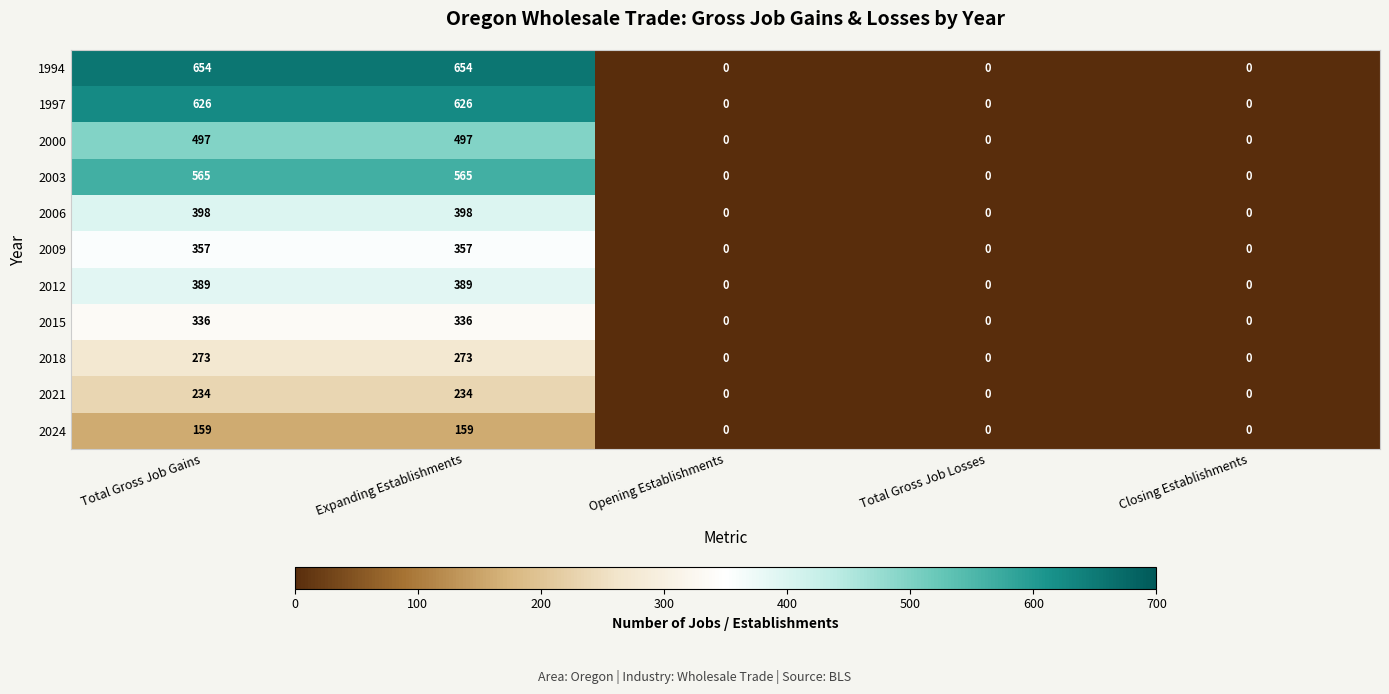

Which series has the largest range (max minus min)?

1994